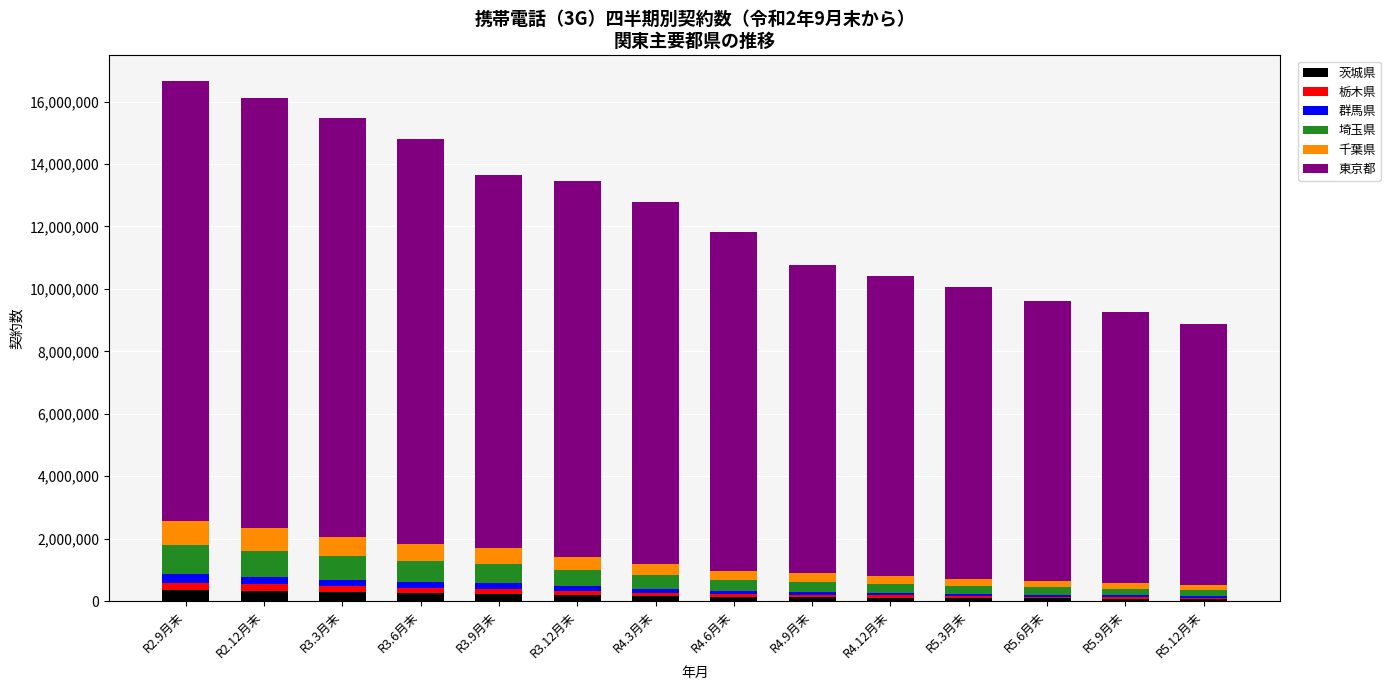

Rank the series at R4.3月末 from lowest to highest value.

栃木県, 群馬県, 茨城県, 千葉県, 埼玉県, 東京都